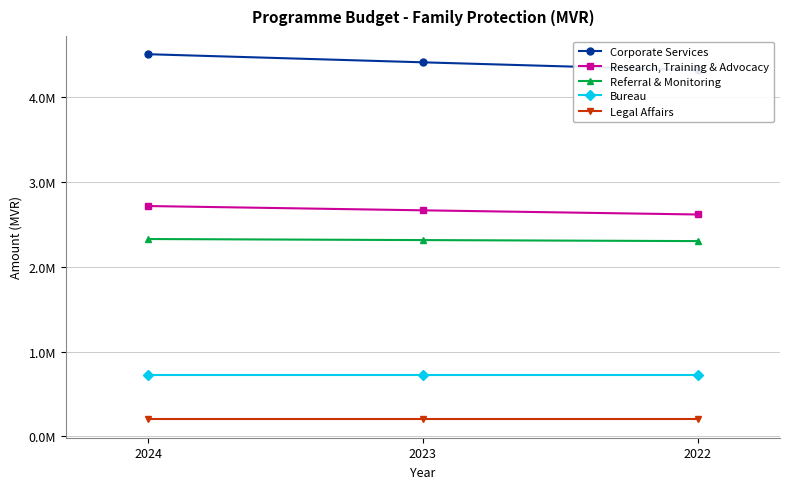

What is the sum of the Referral & Monitoring values at 2024 and 2023?

4644616